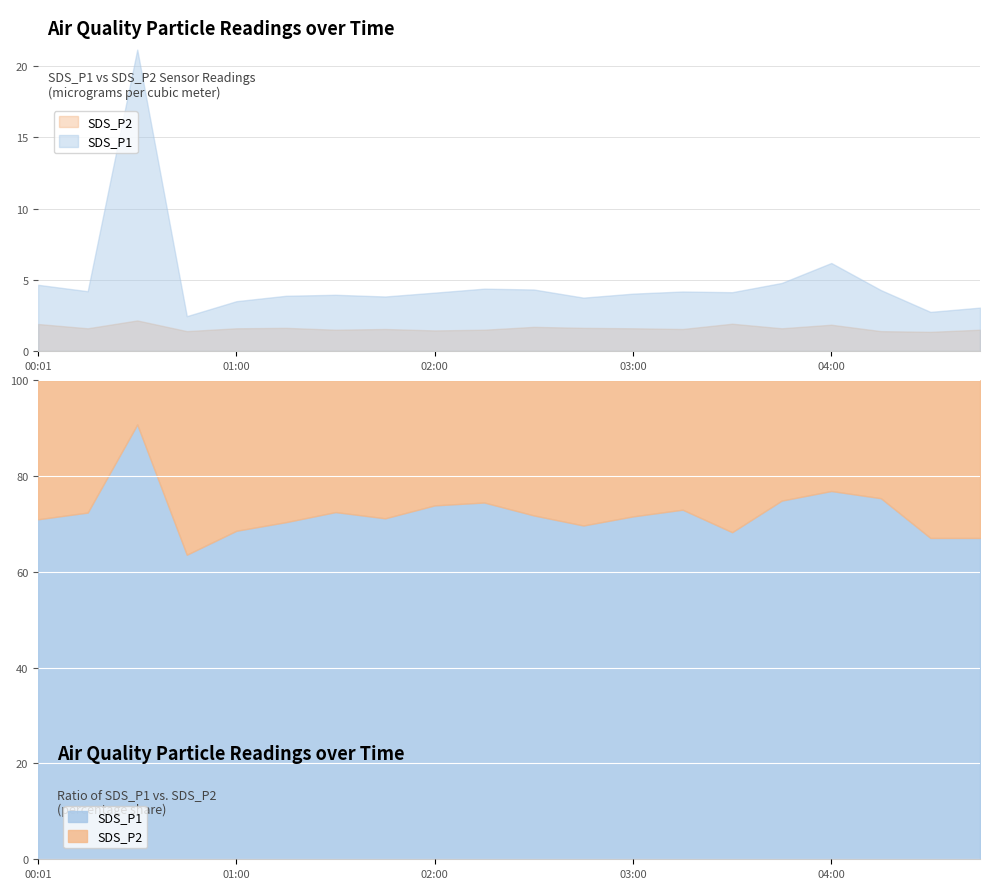

What is the value of the SDS_P2 point at the 2nd from the left?

1.6